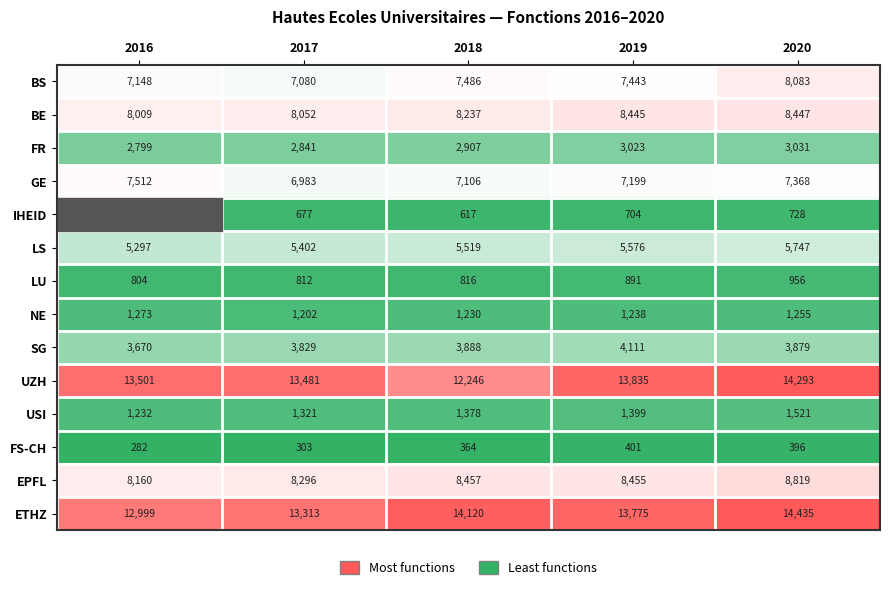

What is the difference between the highest and lowest values at 2018?

13756